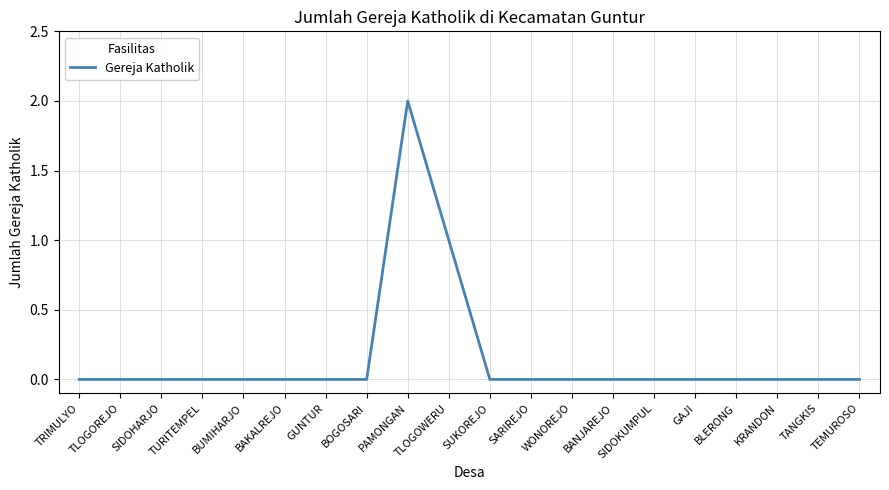

Does the chart display data point markers on the line(s)?

No